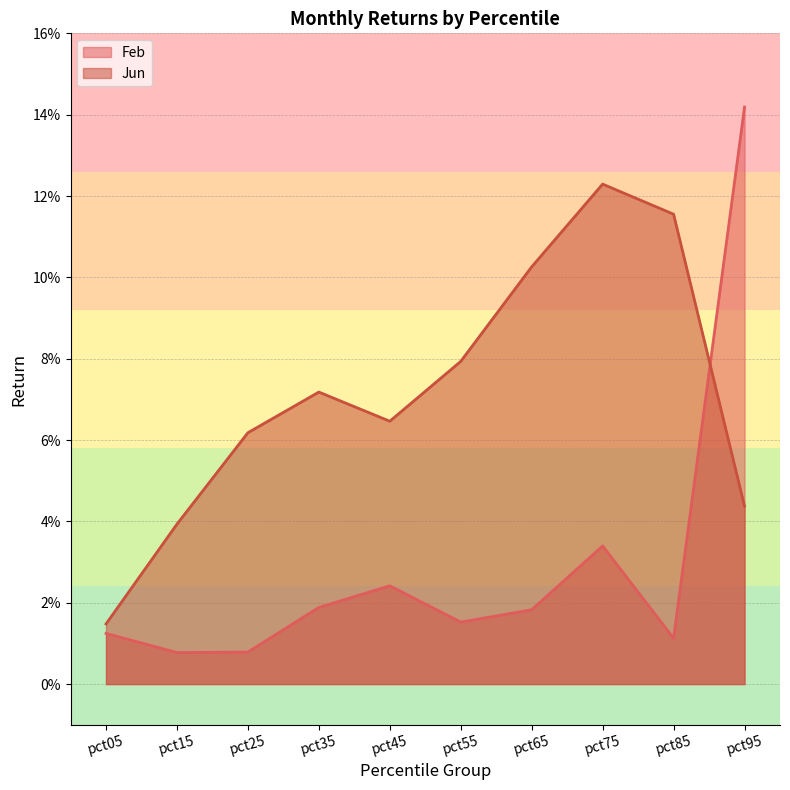

What is the highest value of the Jun series?

0.1